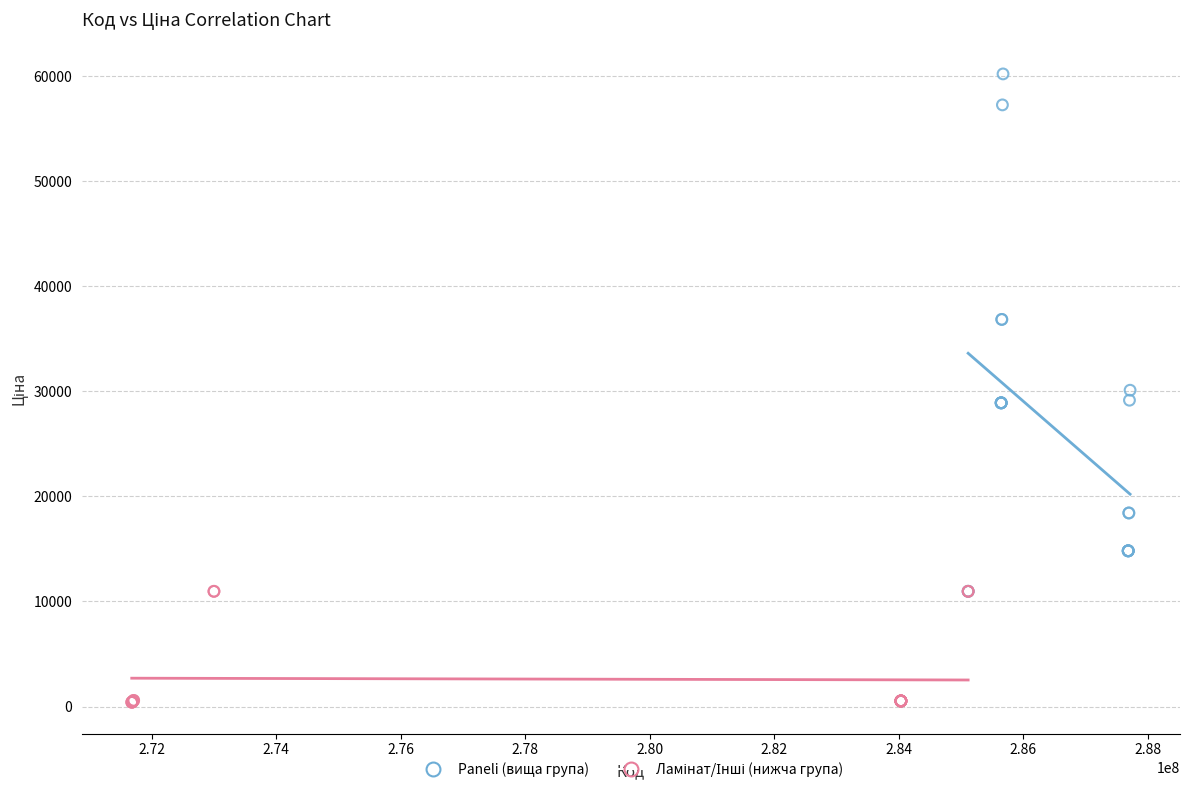

Which series has the widest spread of Y values?

Paneli (вища група)